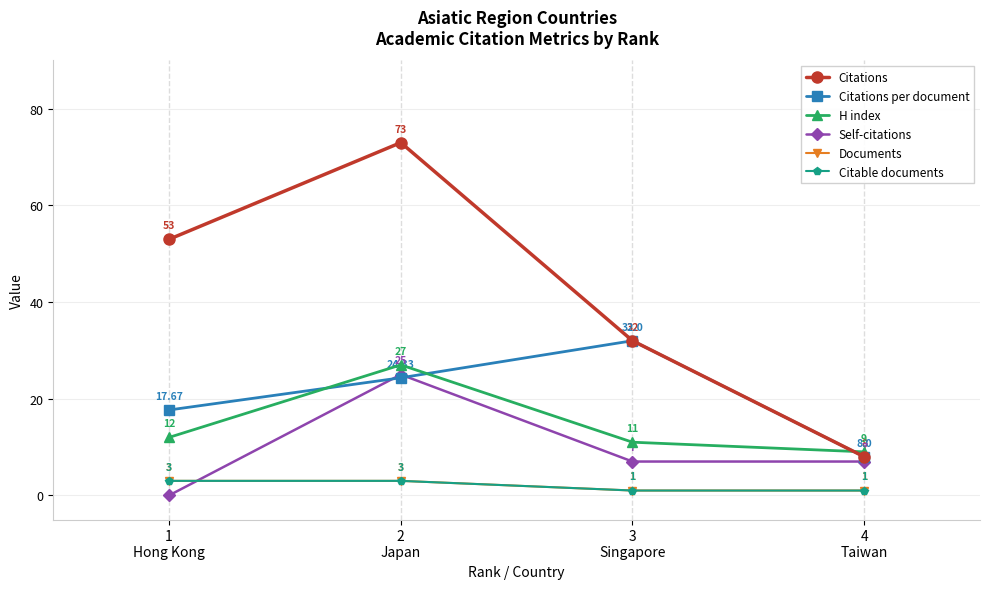

What is the lowest value of the H index series?

9.0